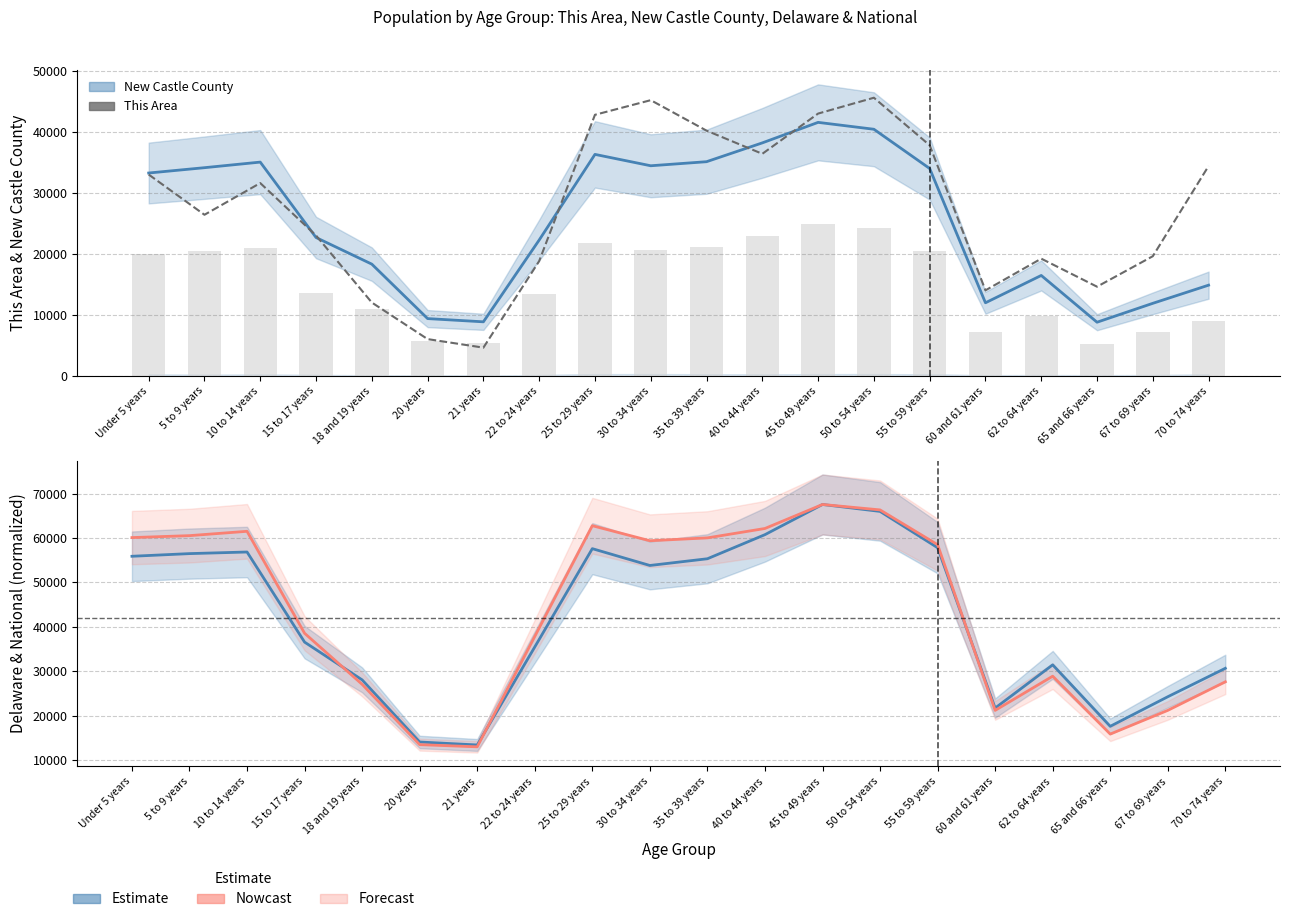

Does the chart contain any negative values?

No